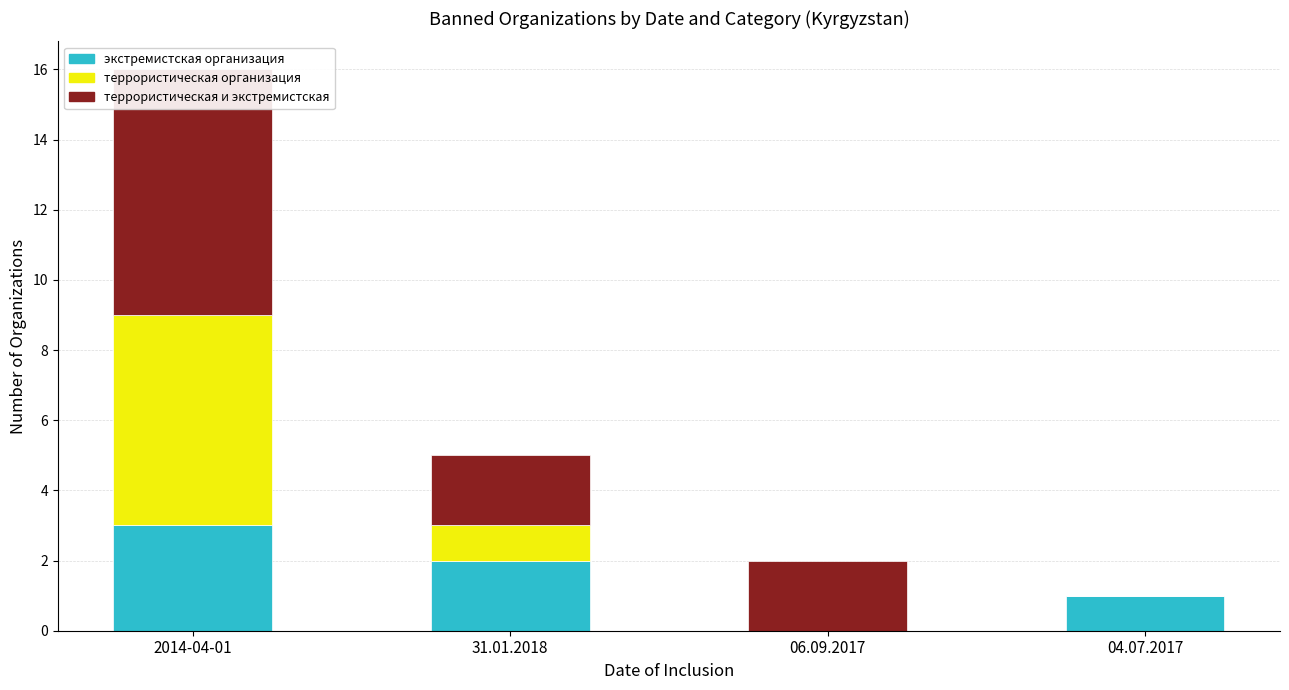

At which category does the chart reach its peak across all series?

2014-04-01